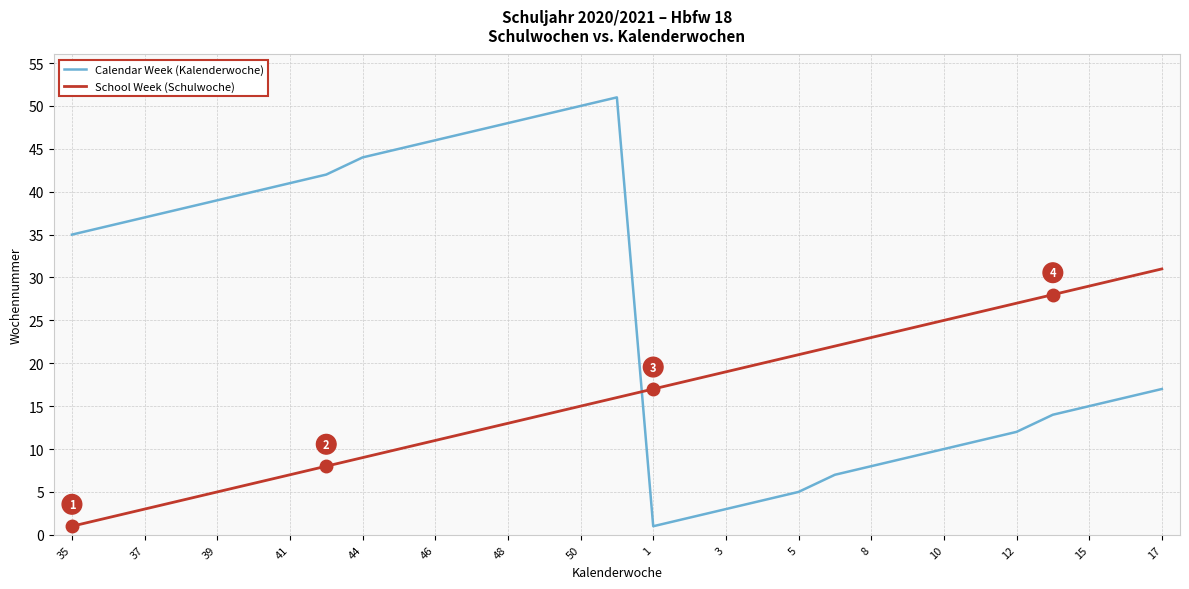

Which series has the largest range (max minus min)?

Calendar Week (Kalenderwoche)